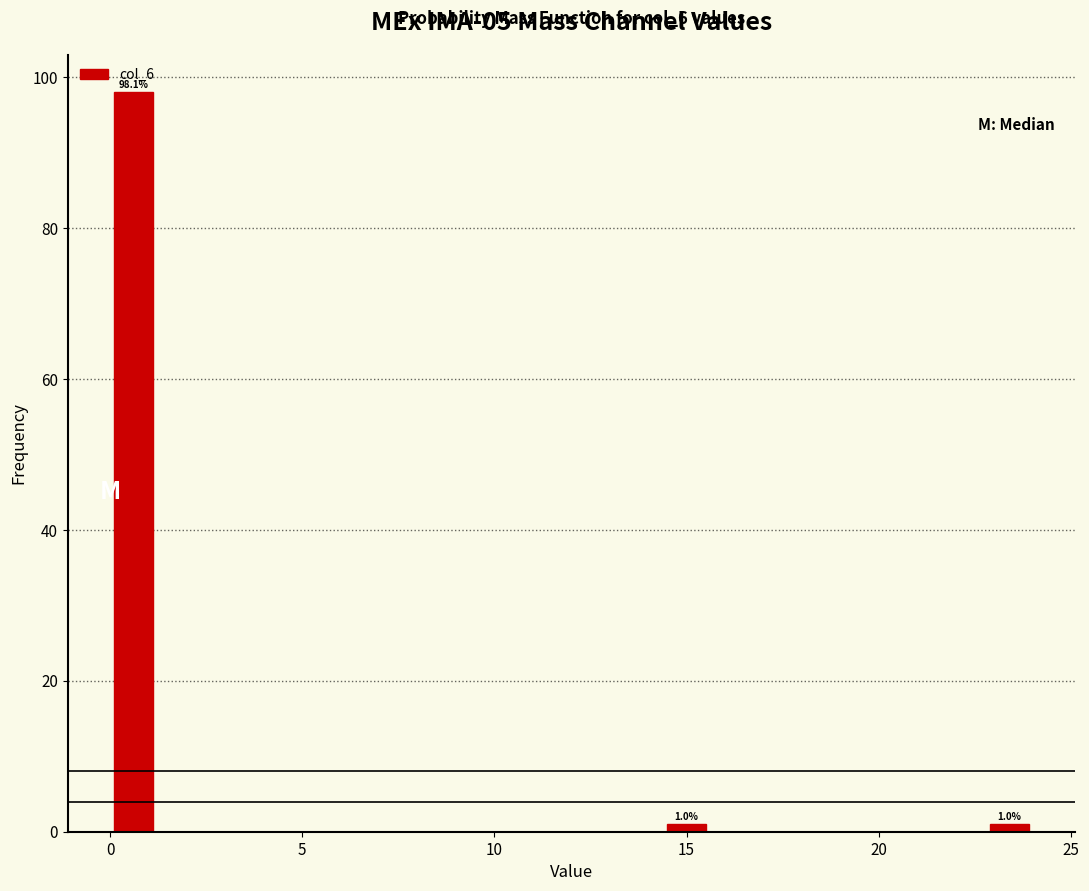

Read against the x-axis, roughly where is the centre of the tallest bar?

0.5